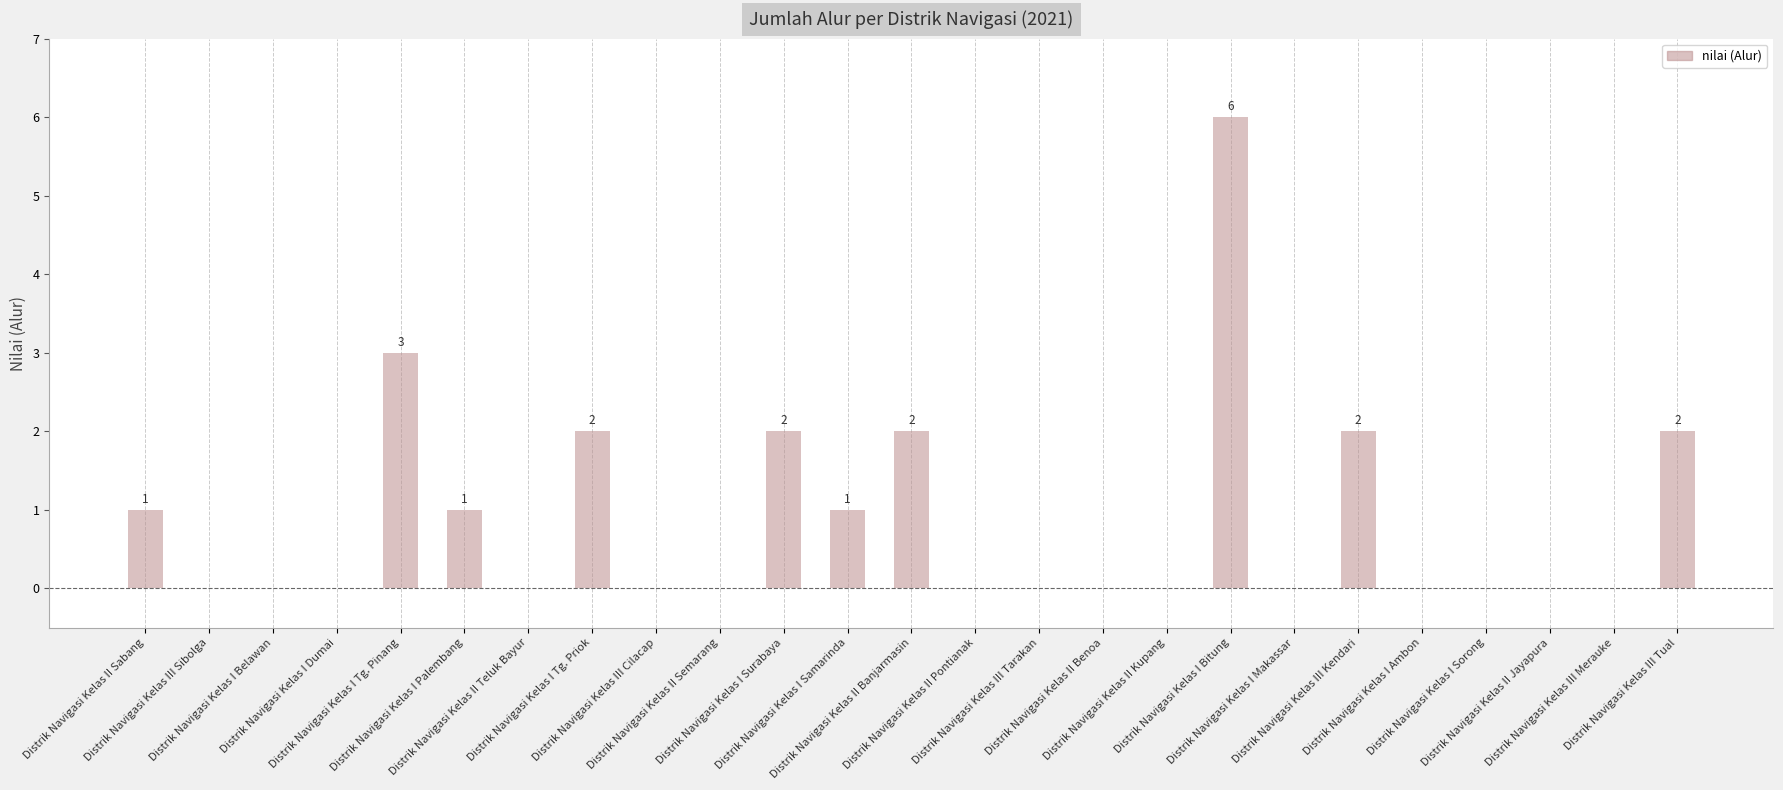

Reading right to left, list all the values displayed in this chart.

Distrik Navigasi Kelas III Tual=2	Distrik Navigasi Kelas III Merauke=0	Distrik Navigasi Kelas II Jayapura=0	Distrik Navigasi Kelas I Sorong=0	Distrik Navigasi Kelas I Ambon=0	Distrik Navigasi Kelas III Kendari=2	Distrik Navigasi Kelas I Makassar=0	Distrik Navigasi Kelas I Bitung=6	Distrik Navigasi Kelas II Kupang=0	Distrik Navigasi Kelas II Benoa=0	Distrik Navigasi Kelas III Tarakan=0	Distrik Navigasi Kelas II Pontianak=0	Distrik Navigasi Kelas II Banjarmasin=2	Distrik Navigasi Kelas I Samarinda=1	Distrik Navigasi Kelas I Surabaya=2	Distrik Navigasi Kelas II Semarang=0	Distrik Navigasi Kelas III Cilacap=0	Distrik Navigasi Kelas I Tg. Priok=2	Distrik Navigasi Kelas II Teluk Bayur=0	Distrik Navigasi Kelas I Palembang=1	Distrik Navigasi Kelas I Tg. Pinang=3	Distrik Navigasi Kelas I Dumai=0	Distrik Navigasi Kelas I Belawan=0	Distrik Navigasi Kelas III Sibolga=0	Distrik Navigasi Kelas II Sabang=1